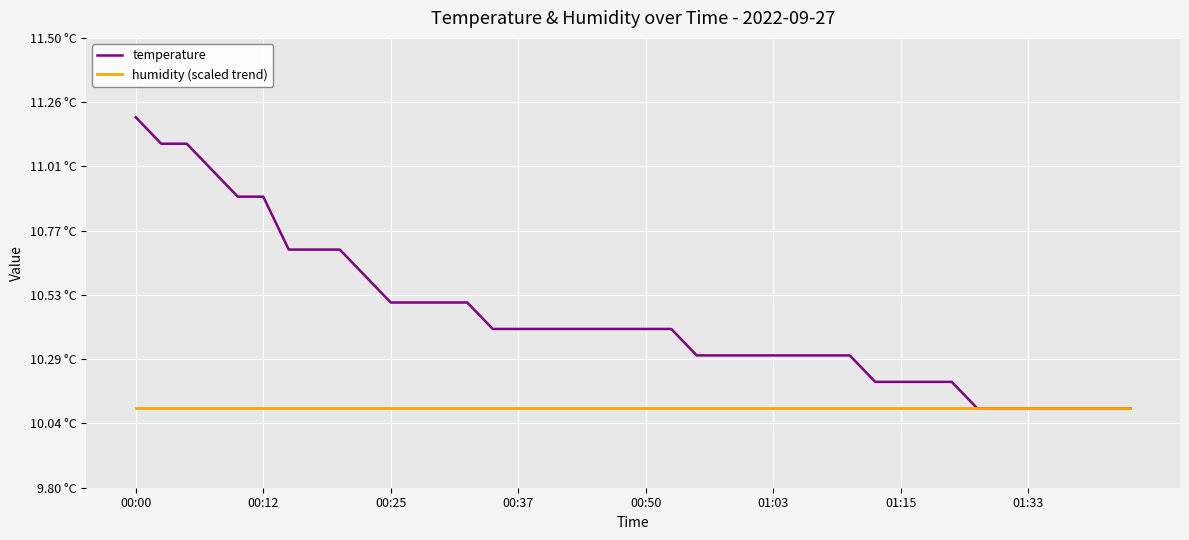

Does the chart display data point markers on the line(s)?

No